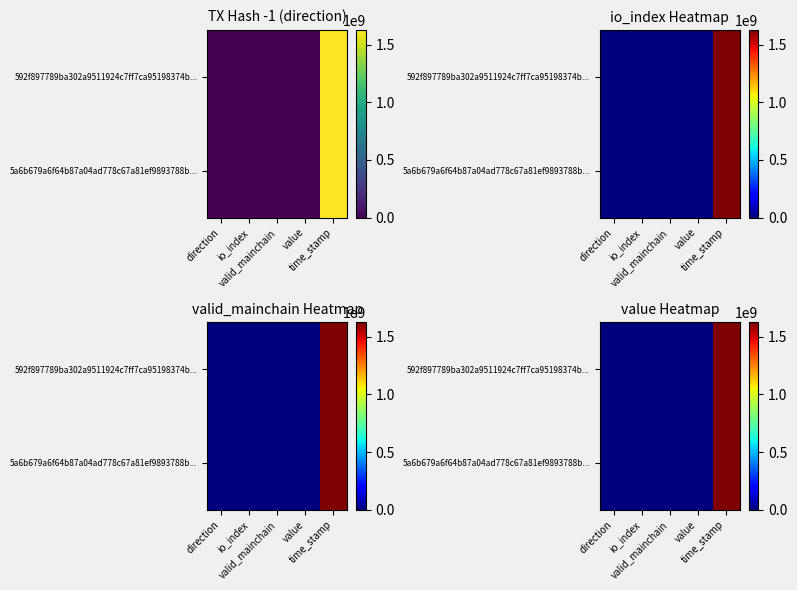

Is it true that 592f897789ba302a9511924c7ff7ca95198374b... equals 8.0 at io_index?

True